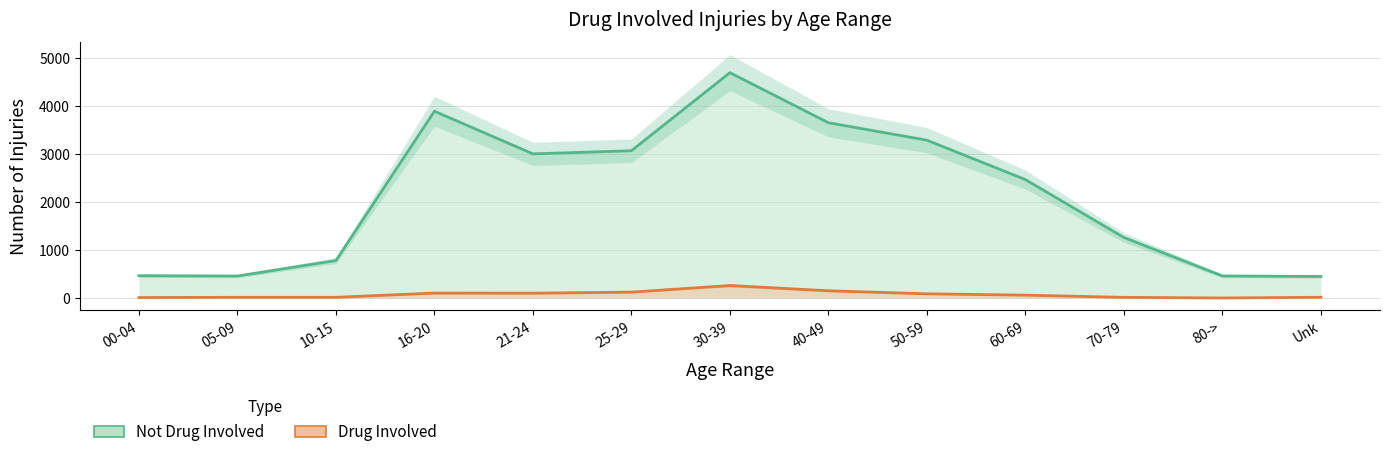

True or false: Drug Involved has a value of 42 at 25-29.

False